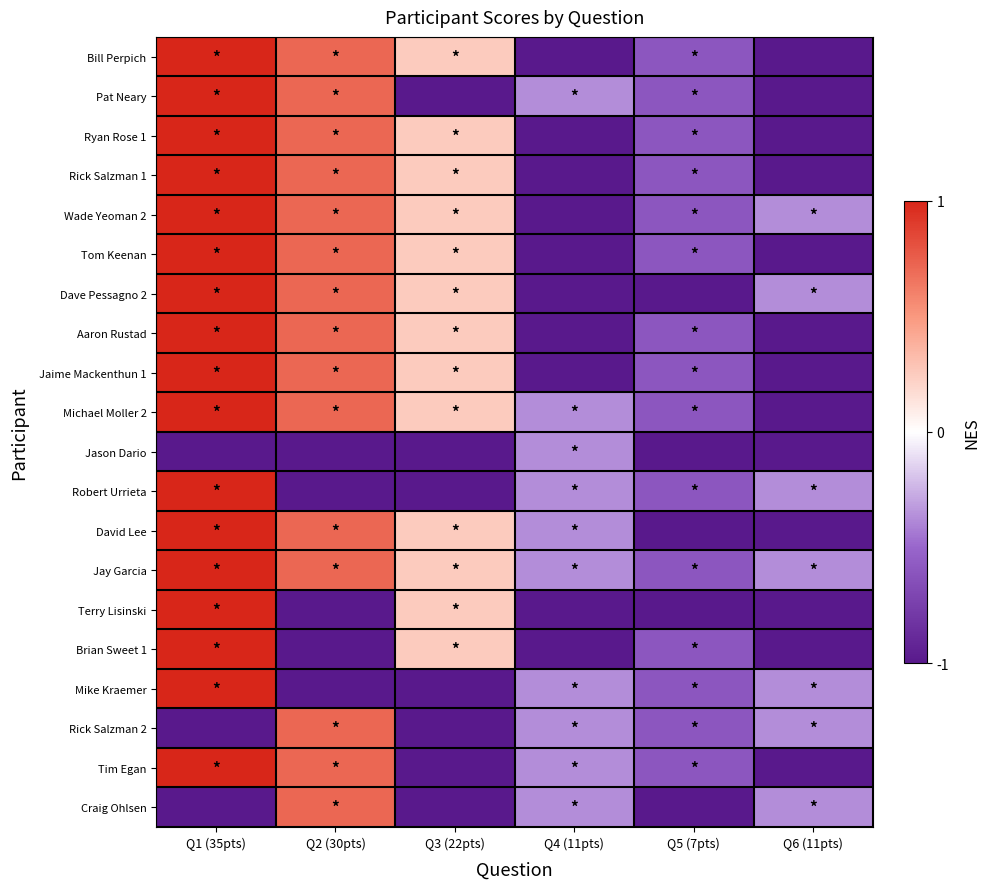

At which category does the chart reach its minimum across all series?

Q4 (11pts)